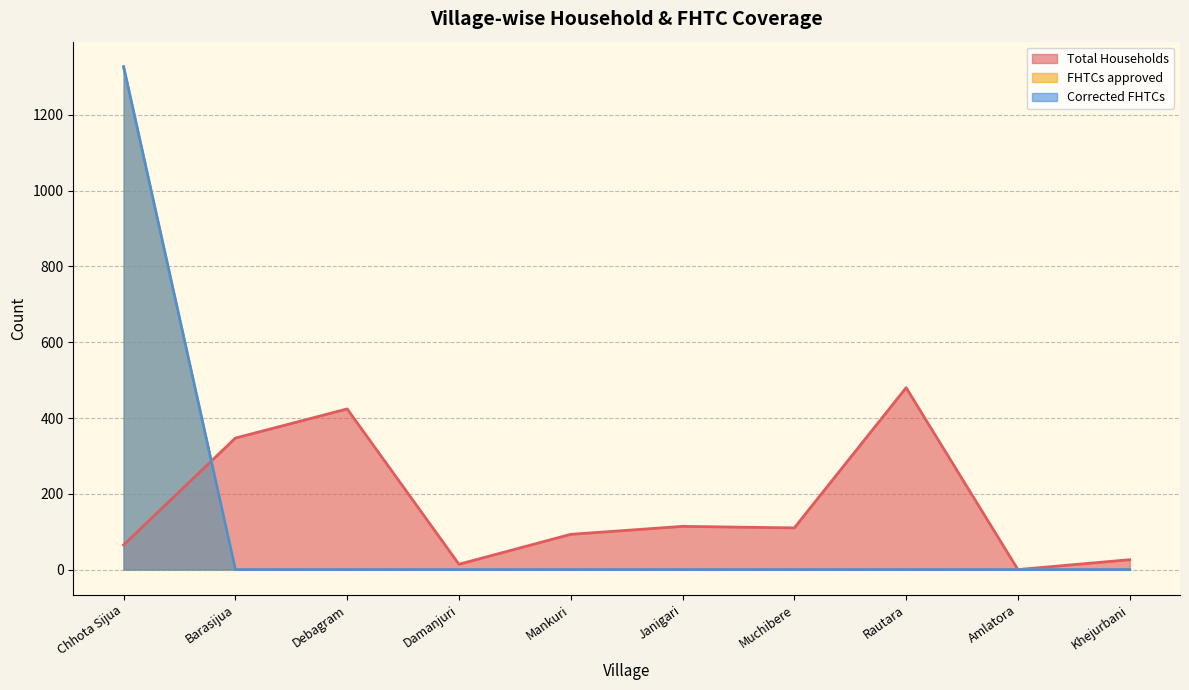

At which category is the sum across all series the highest?

Chhota Sijua